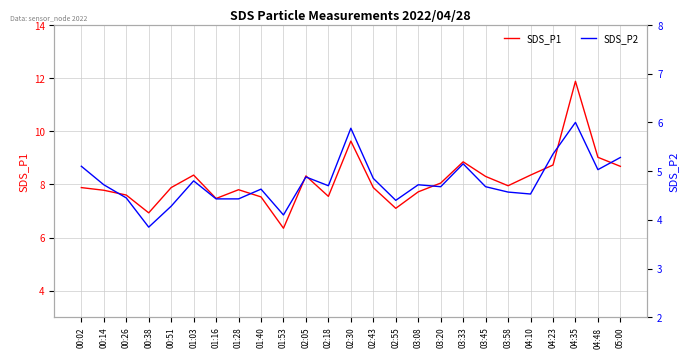

What is the difference between the maximum and minimum values in the SDS_P2 series?

2.1